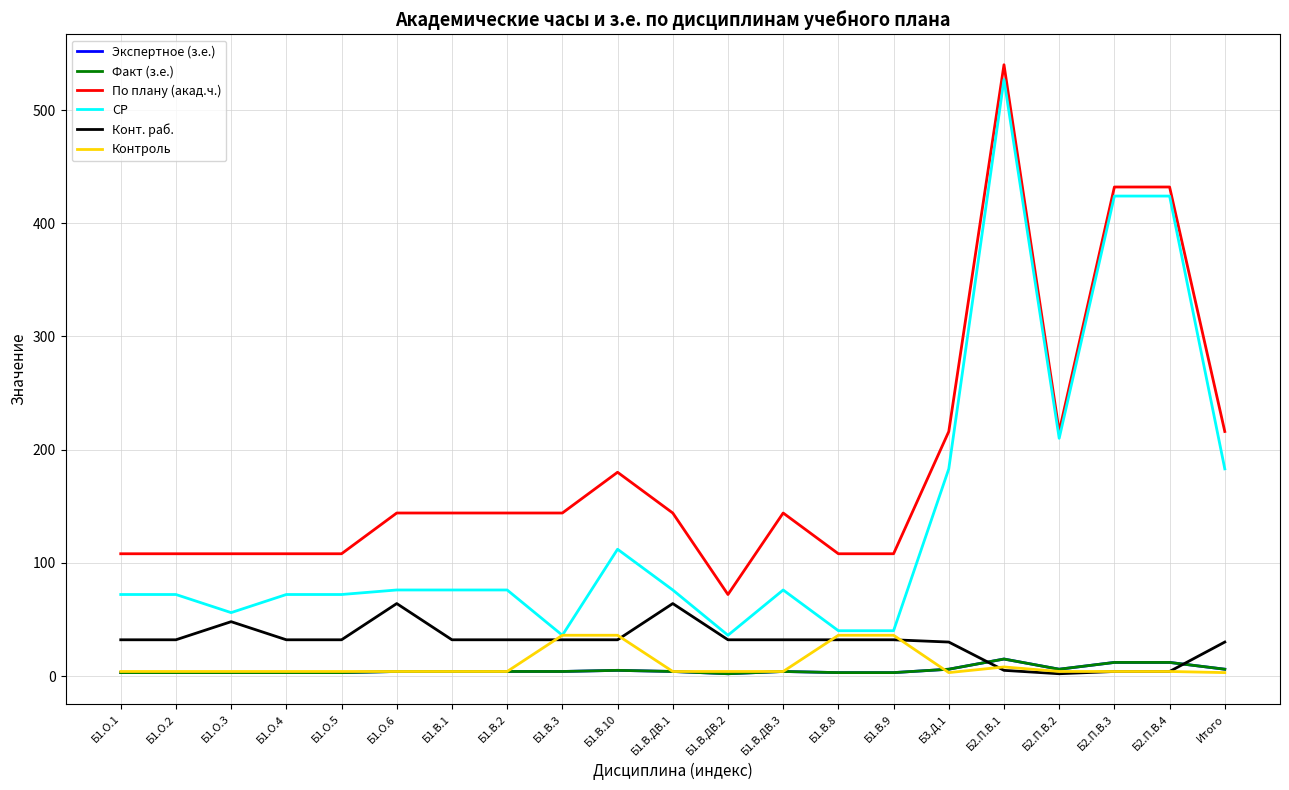

Does the chart display data point markers on the line(s)?

No